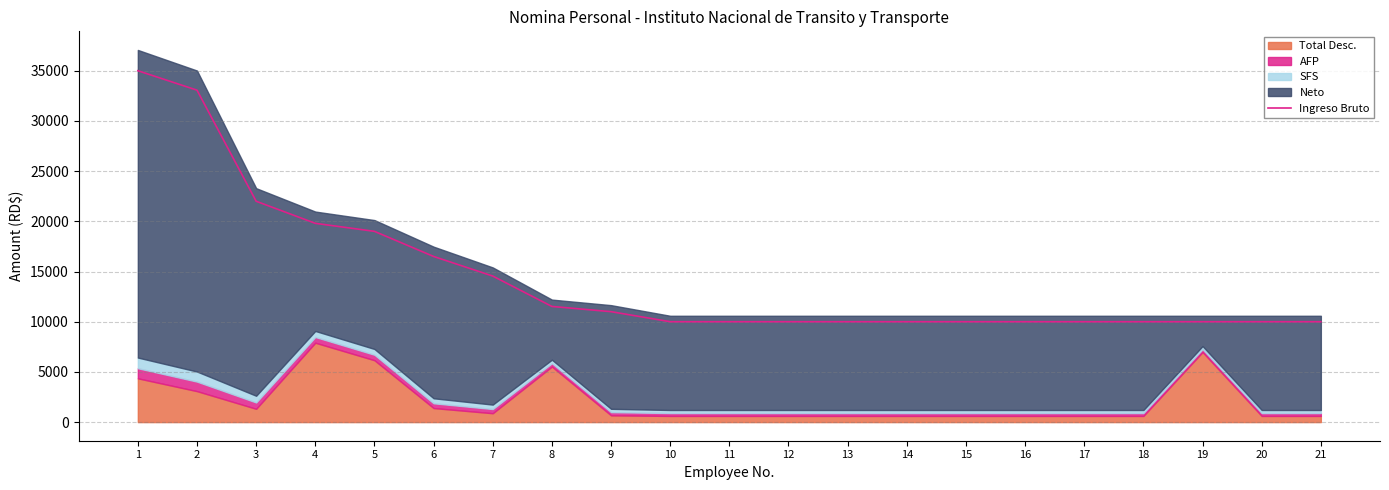

What is the difference between the maximum and minimum values?

25000.0